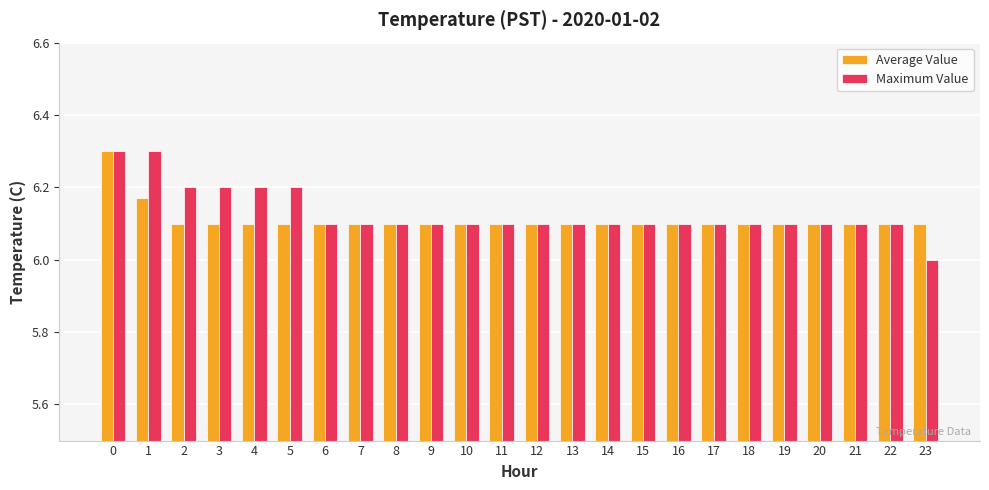

Which series changed the most between 3 and 22?

Maximum Value